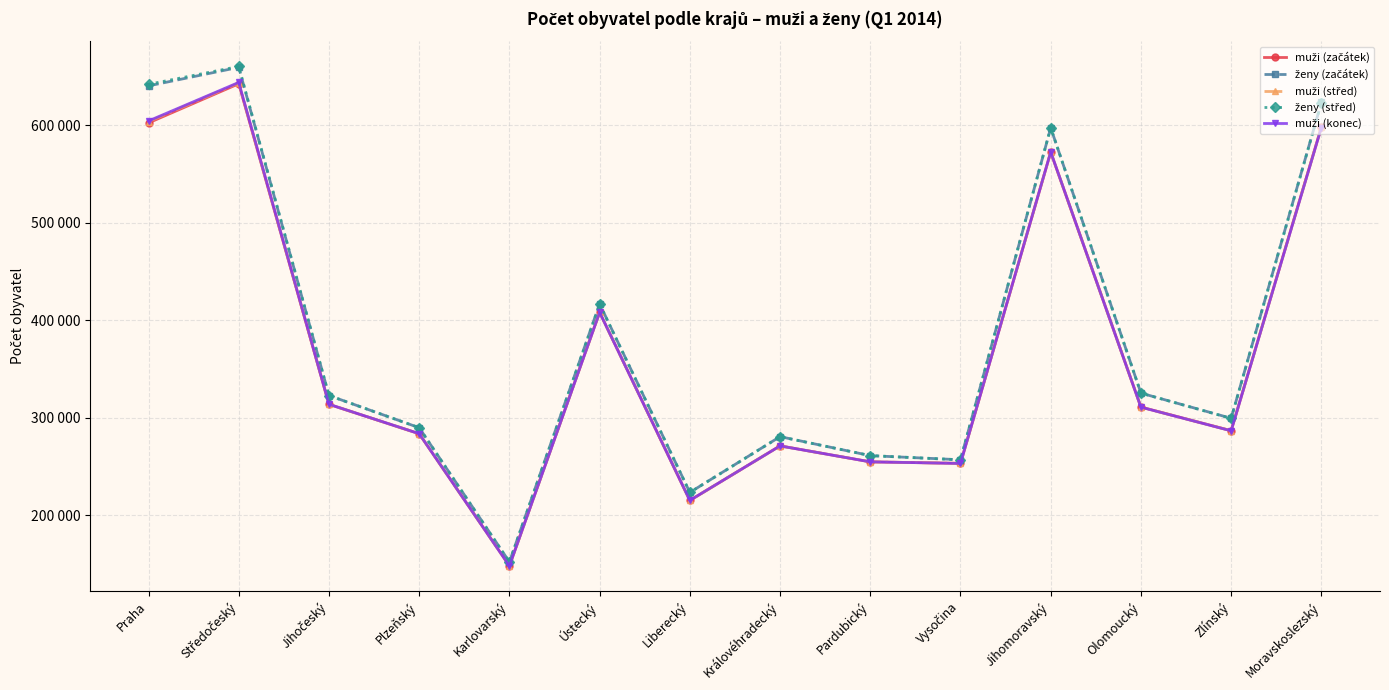

Does the chart have visible grid lines?

Yes